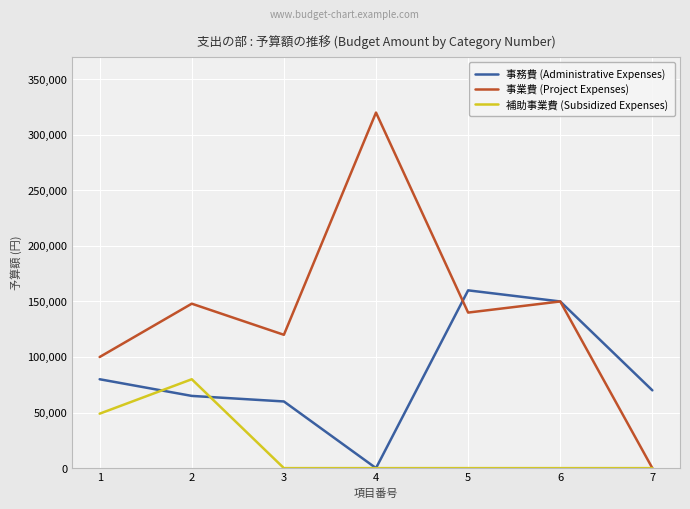

Where is the first local minimum for 事務費 (Administrative Expenses)?

4